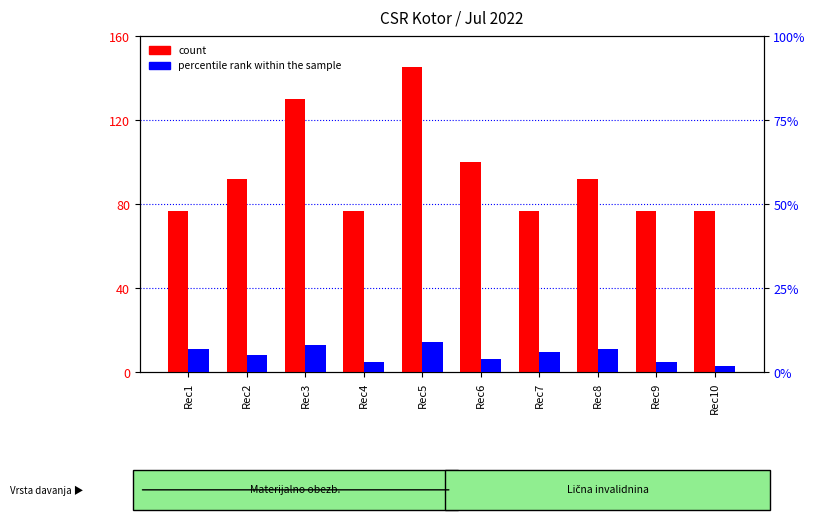

How many data points in percentile rank within the sample are above 6?

4